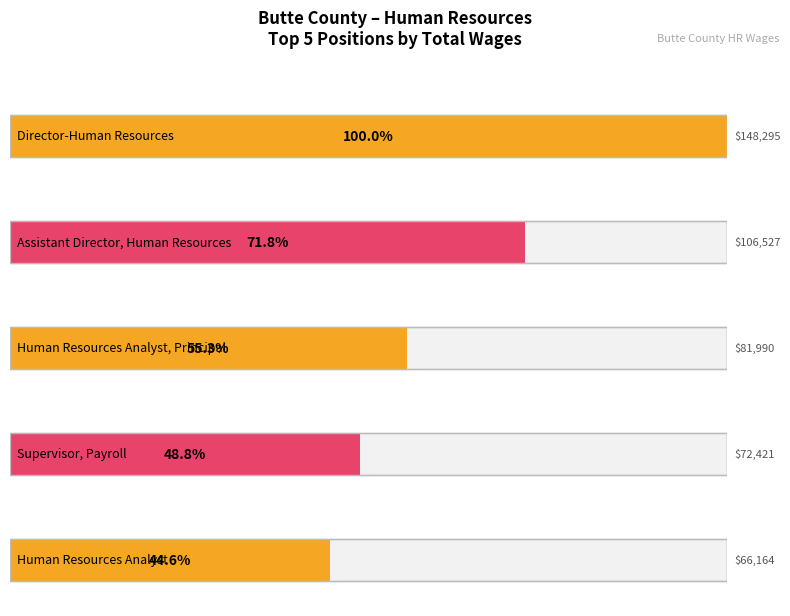

What is the maximum value shown in the chart?

148295